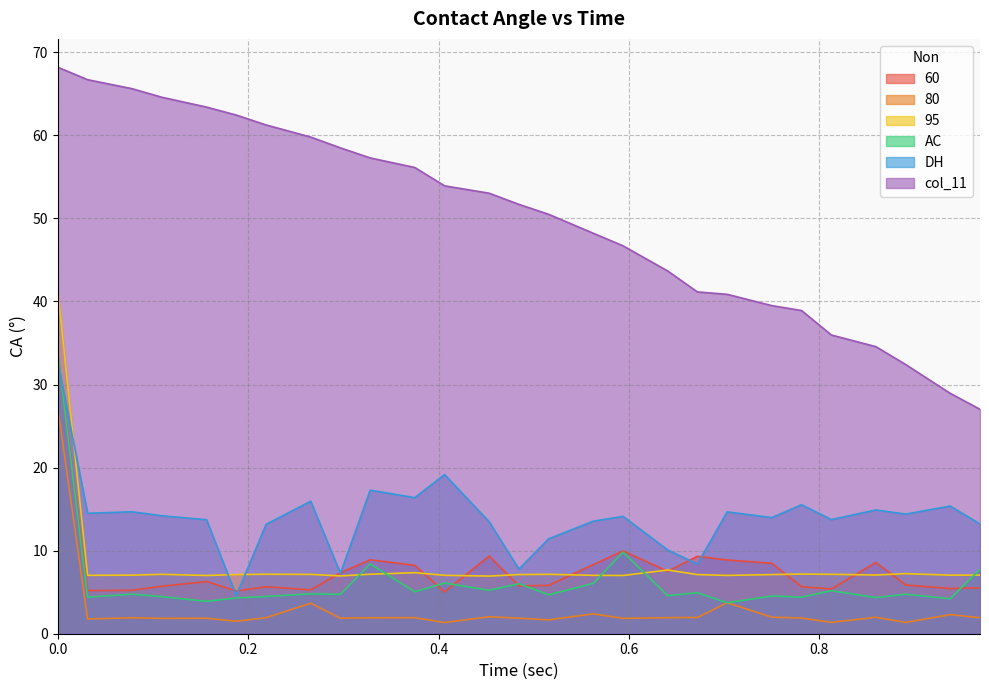

What is the minimum value for col_11?

27.0